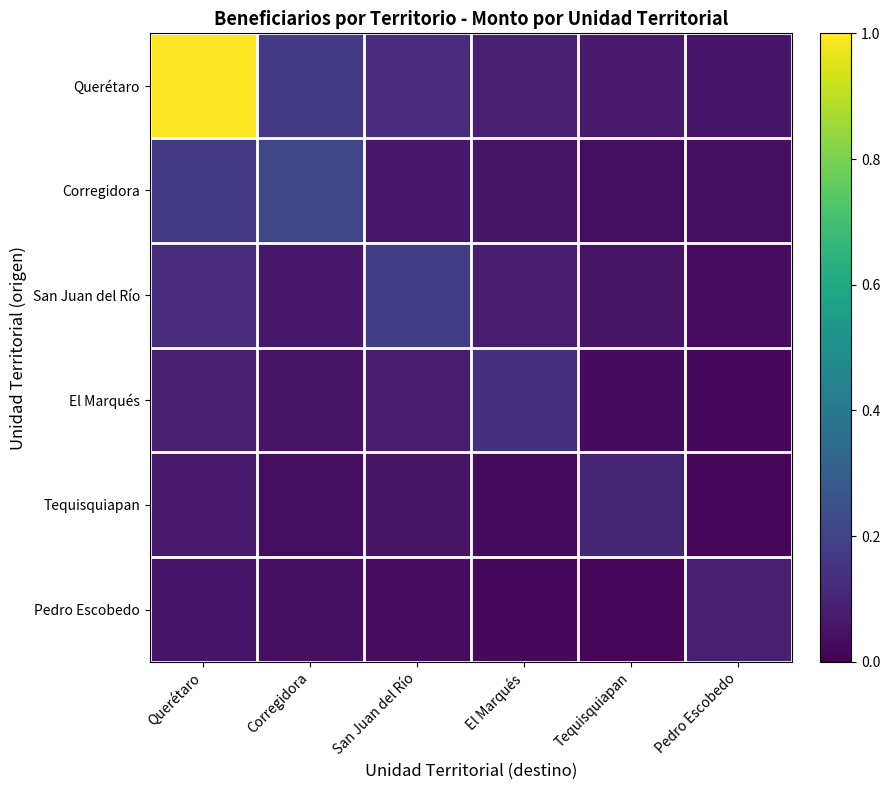

Between Querétaro and Corregidora, which series saw the biggest shift?

Querétaro